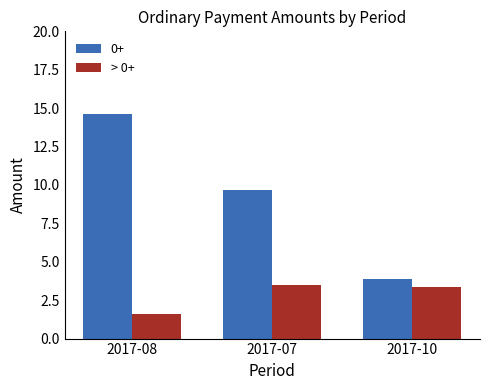

Rank the series at 2017-08 from lowest to highest value.

> 0+, 0+